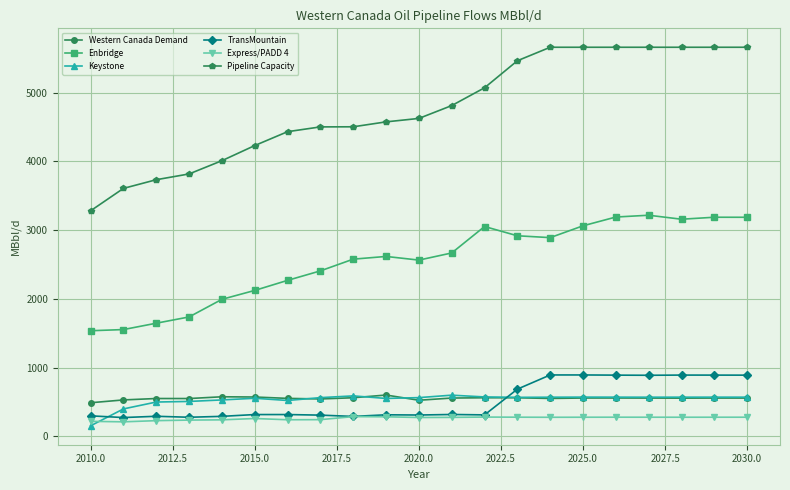

True or false: TransMountain and Enbridge intersect in this chart.

False